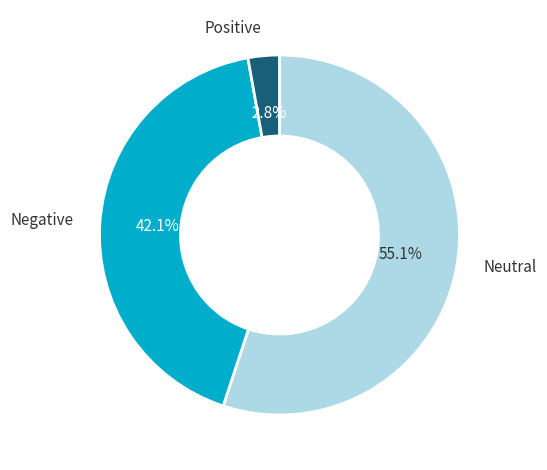

Between Positive and Neutral, which is larger?

Neutral